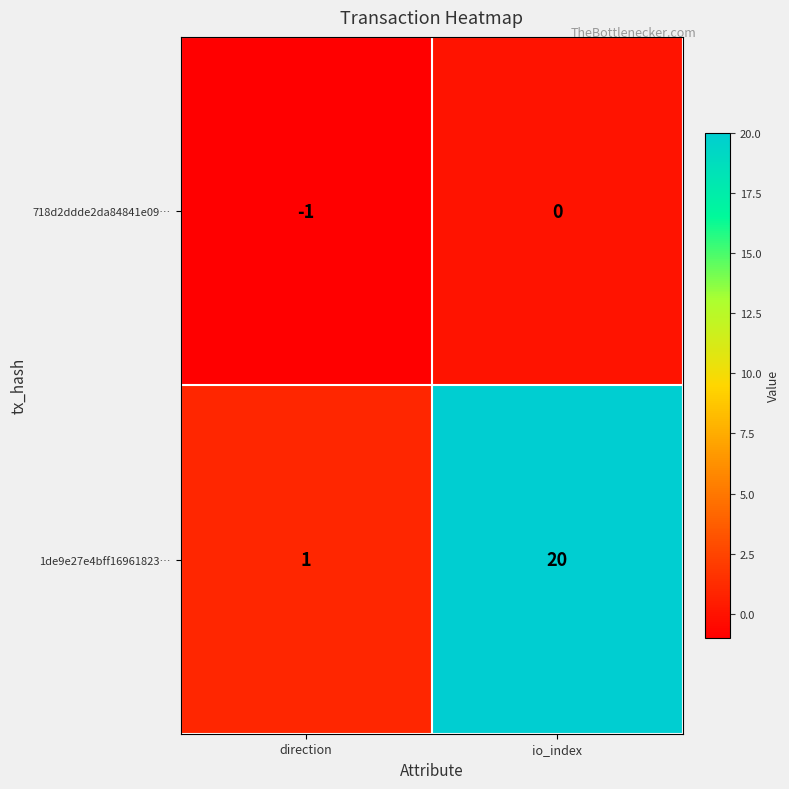

What is the difference between the maximum and minimum values in the 1de9e27e4bff16961823… series?

19